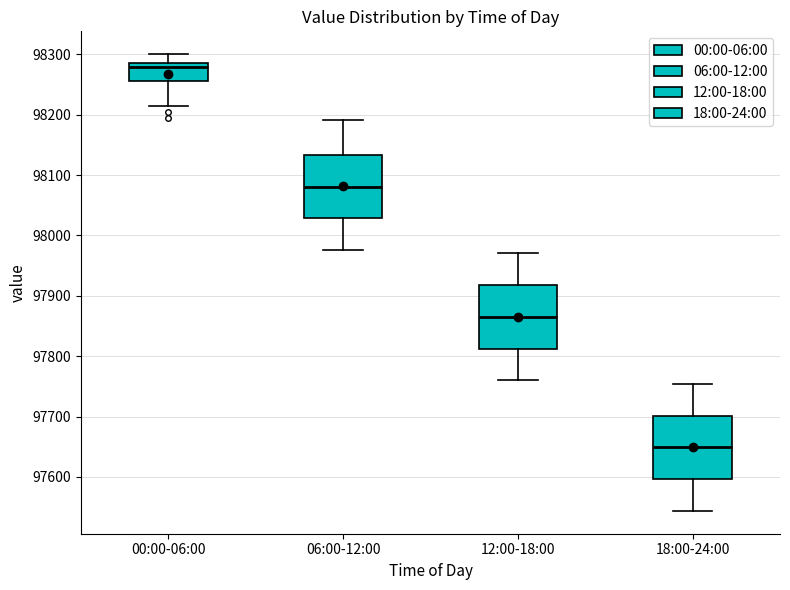

Reading left to right, transcribe this box plot: for each box, give where its median line is, the range the box spans, and where its two whiskers end, as read against the y-axis. The values are not printed on the chart, so give them approximately, as read against the axis.

00:00-06:00: median 98280, box 98260 to 98290, whiskers 98210 to 98300
06:00-12:00: median 98080, box 98030 to 98130, whiskers 97980 to 98190
12:00-18:00: median 97870, box 97810 to 97920, whiskers 97760 to 97970
18:00-24:00: median 97650, box 97600 to 97700, whiskers 97540 to 97750